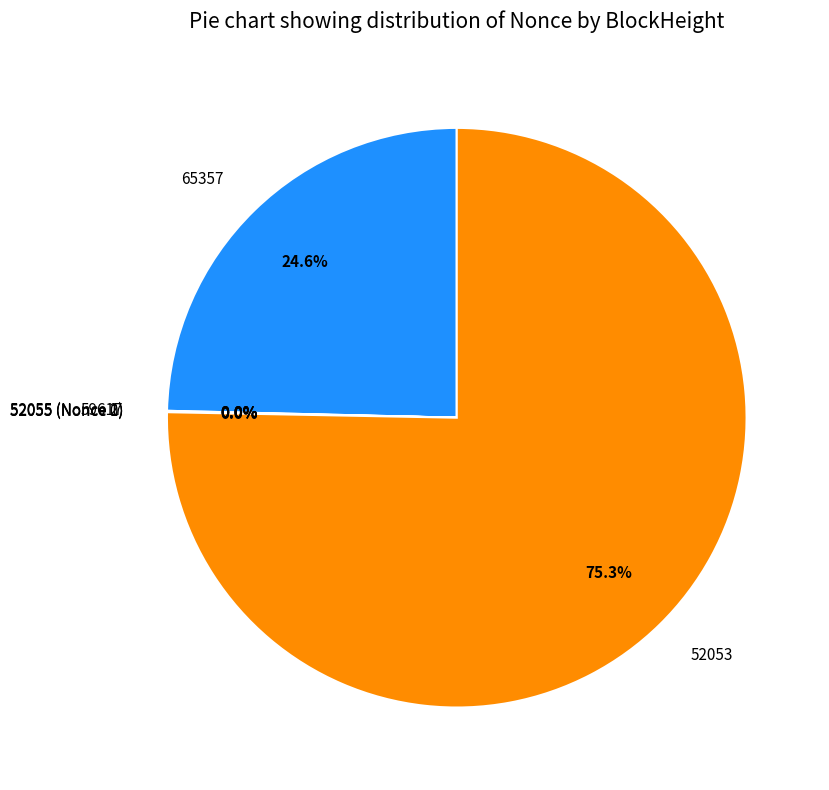

To the nearest percent, what portion does 52053 represent?

75%